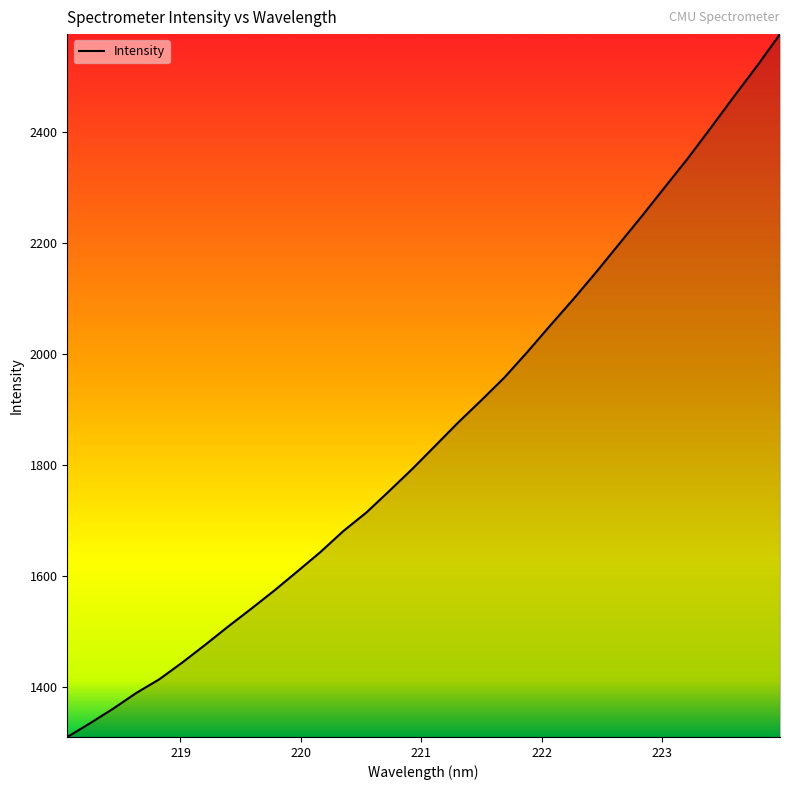

What is the sum of all values?

59516.5